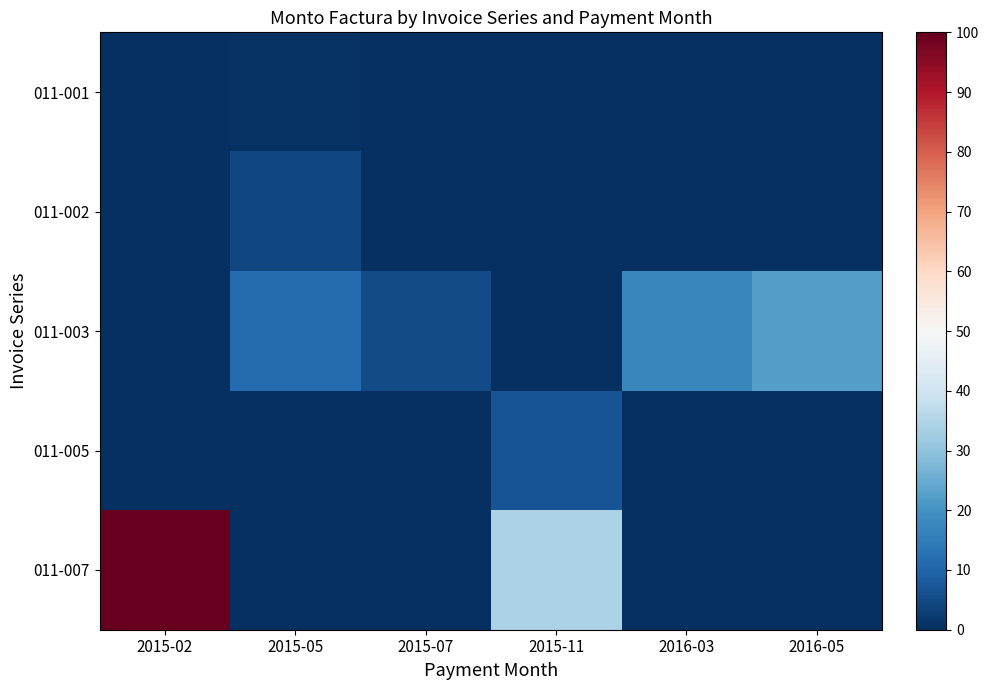

Which has a higher value, 2015-07 or 2015-11?

2015-07